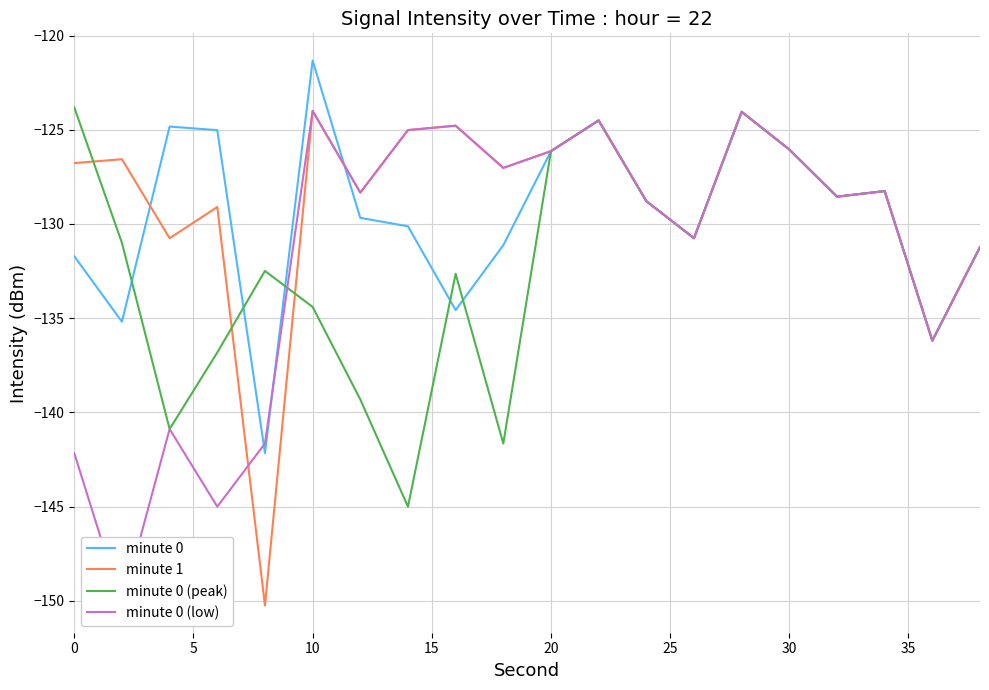

What is the sum of all minute 0 (peak) values?

-2642.5